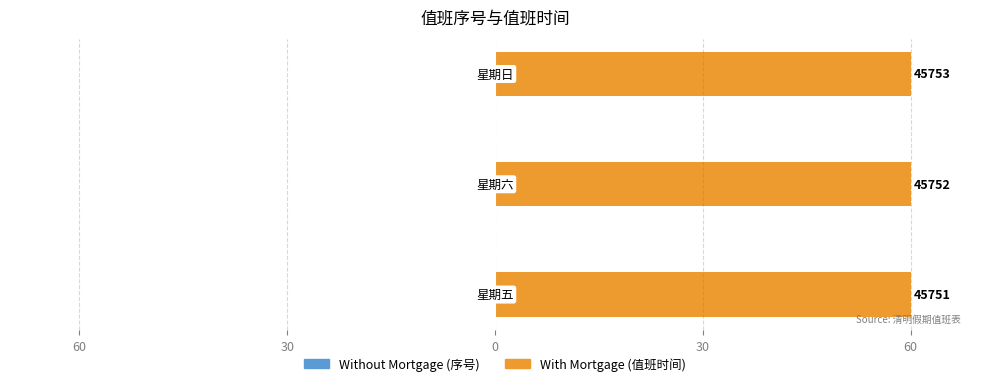

What are all the series names shown in the legend?

Without Mortgage, With Mortgage